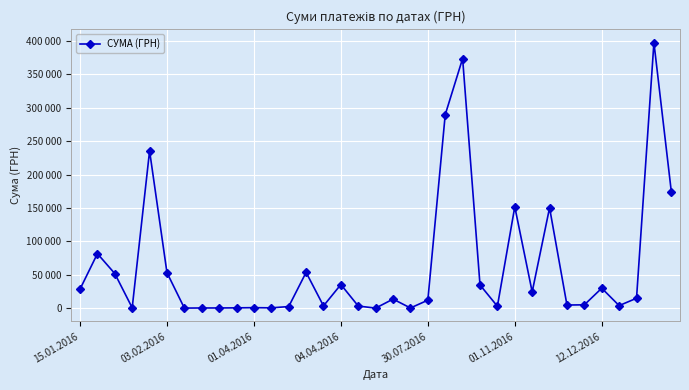

What is the greatest value displayed?

397314.8